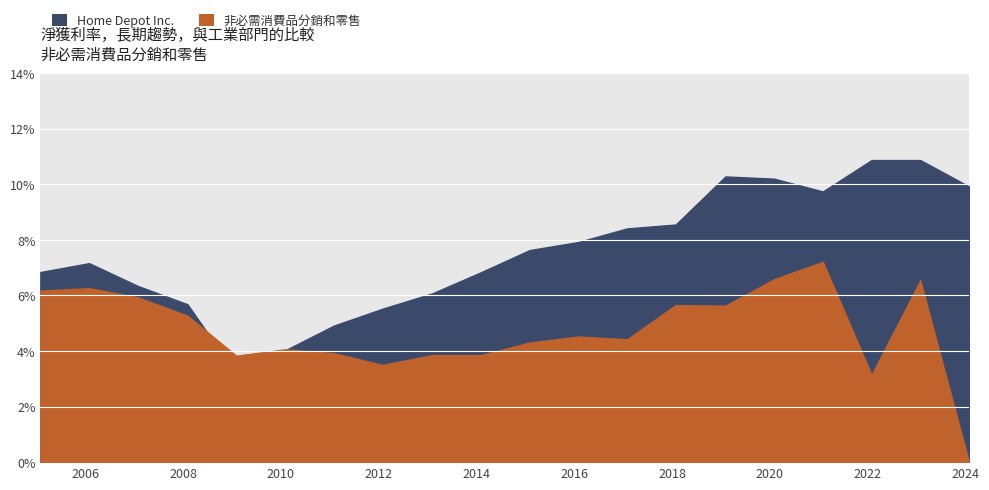

Which category has the highest value in the 非必需消費品分銷和零售 series?

2021-01-31